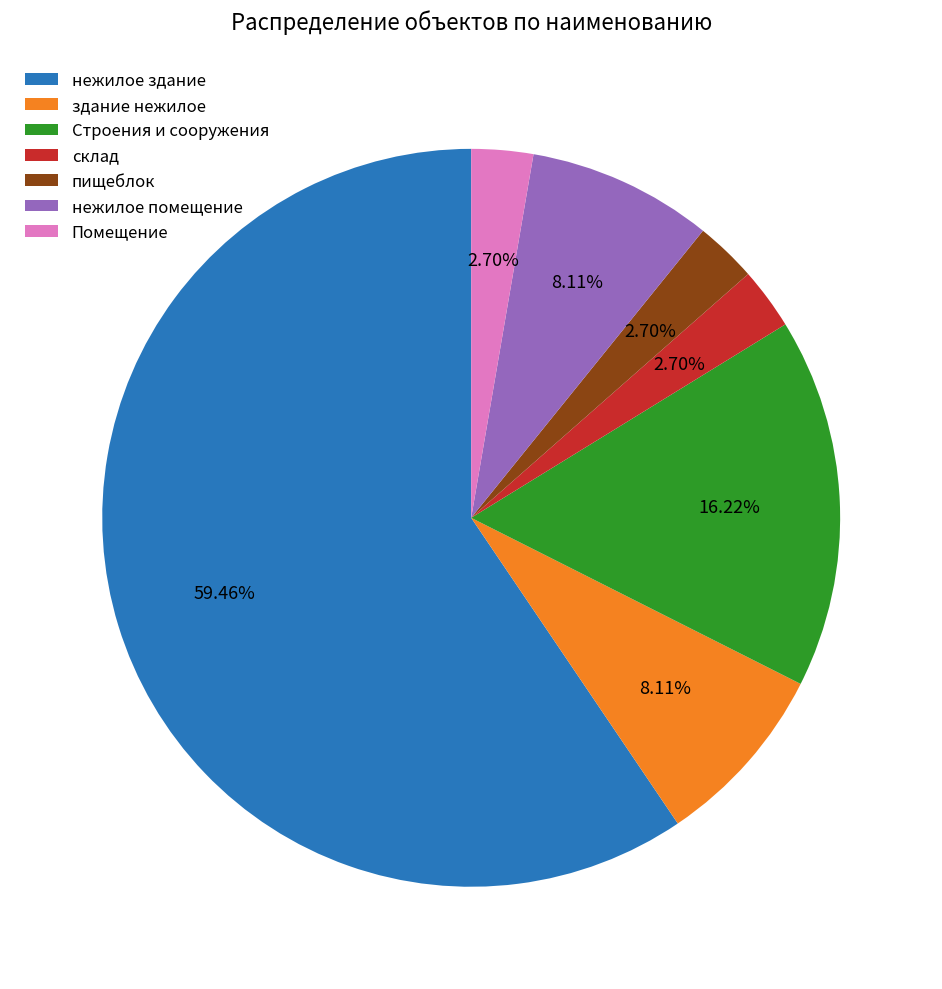

To the nearest percent, what percentage of the pie is склад?

3%